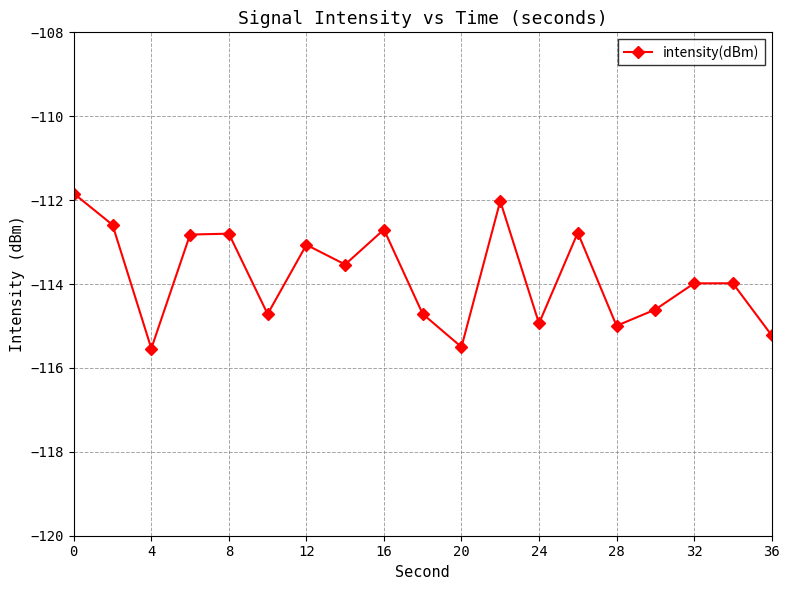

How many points are lower than both their immediate neighbors (excluding endpoints)?

6